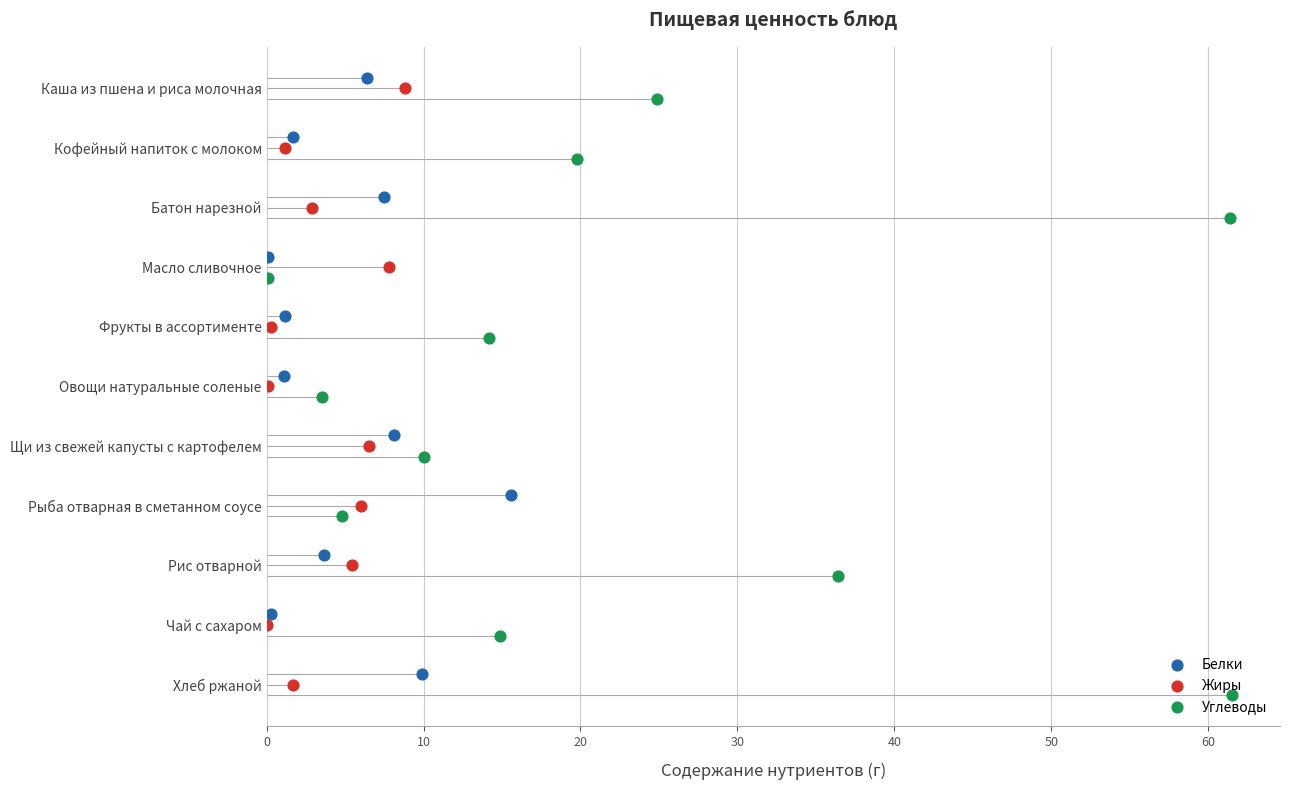

Which series has the largest total across all categories?

Углеводы